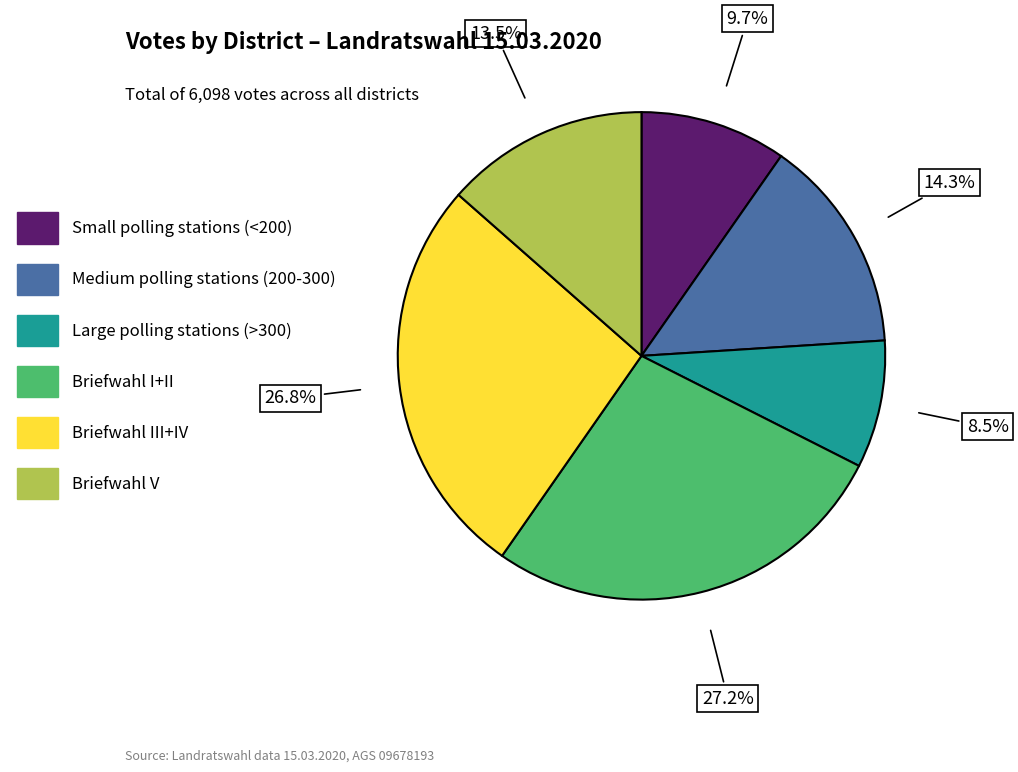

Does any single category account for the majority?

No